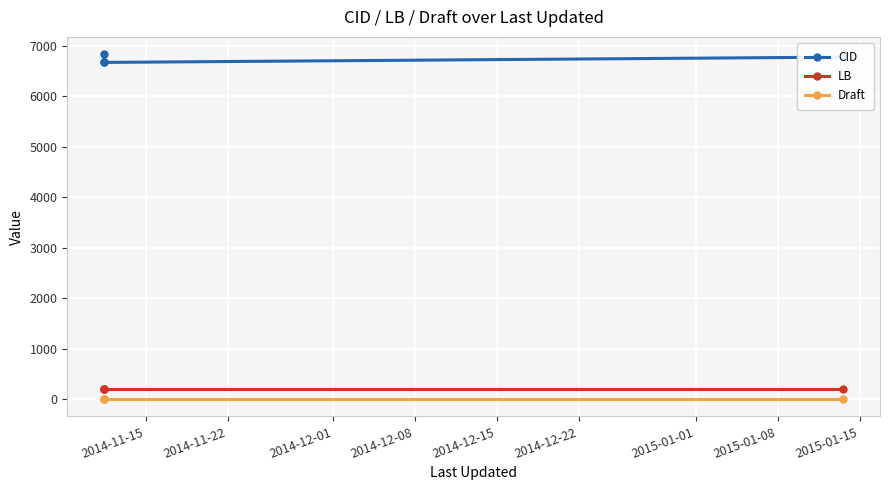

True or false: LB has more than 2 interior local peaks.

False